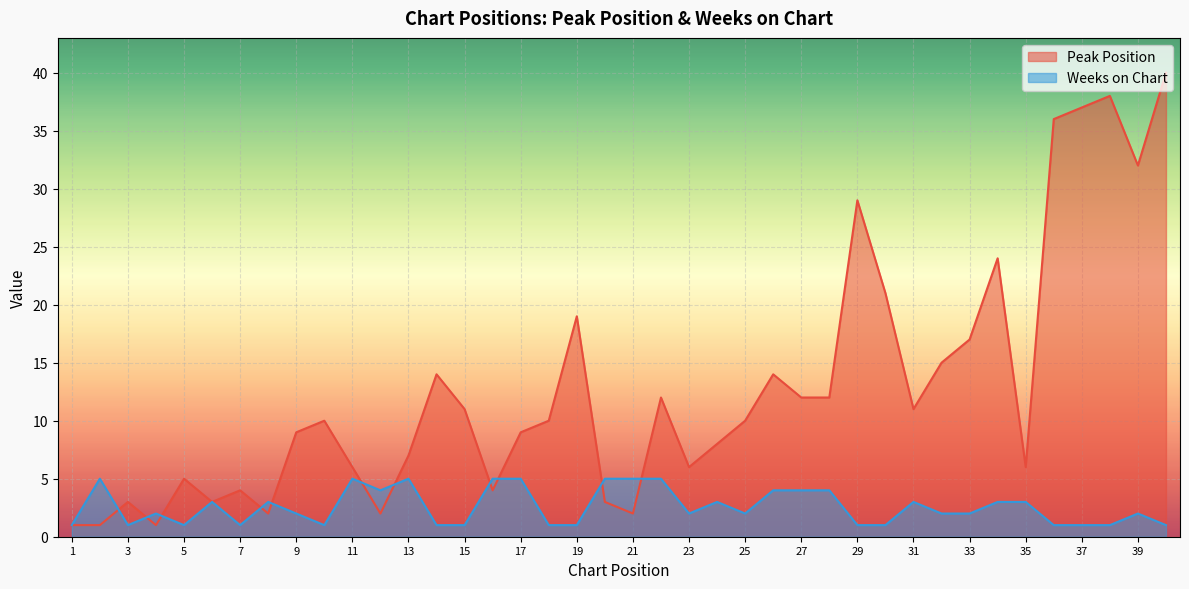

What is the value of the Weeks on Chart point at the 27th from the left?

4